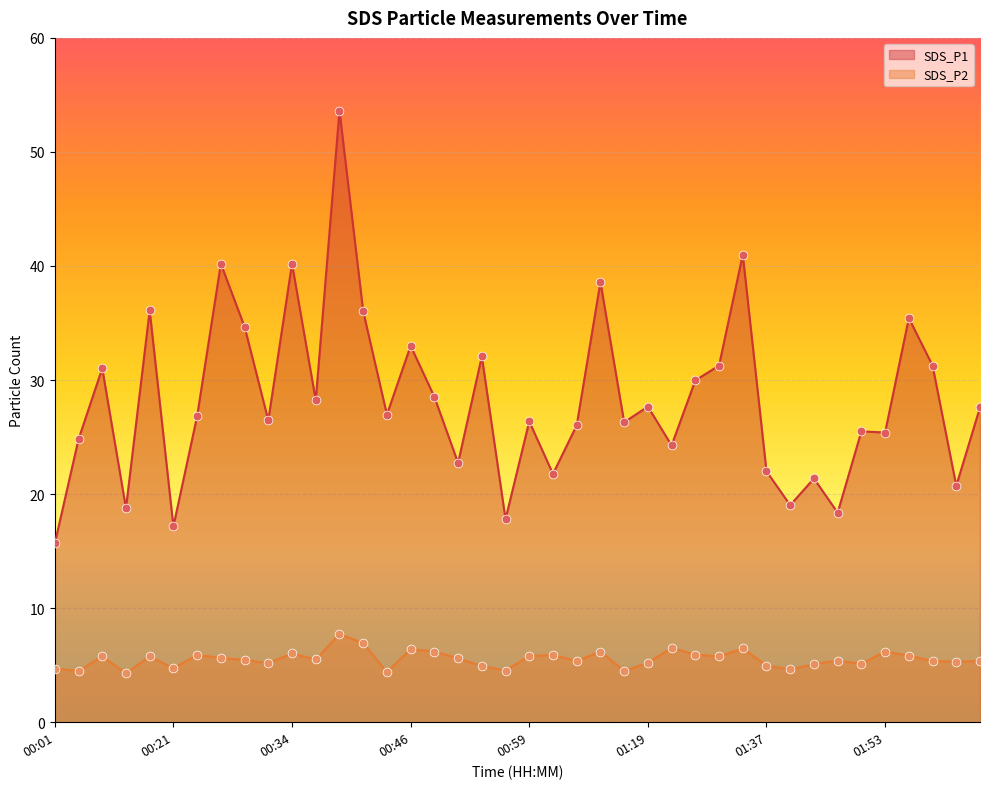

What are all the series names shown in the legend?

SDS_P1, SDS_P2